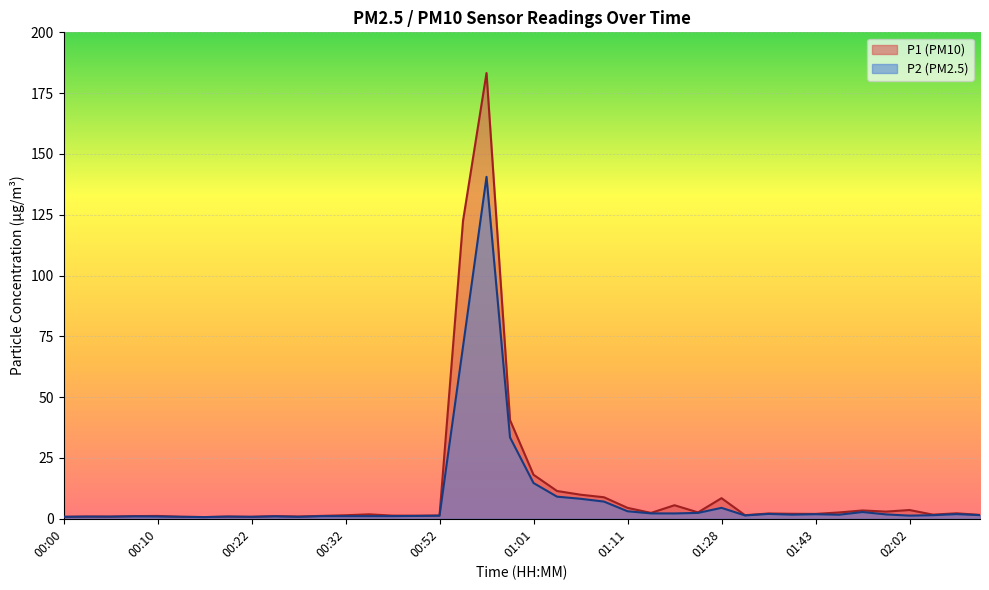

Which series has the widest spread of values?

P1 (PM10)